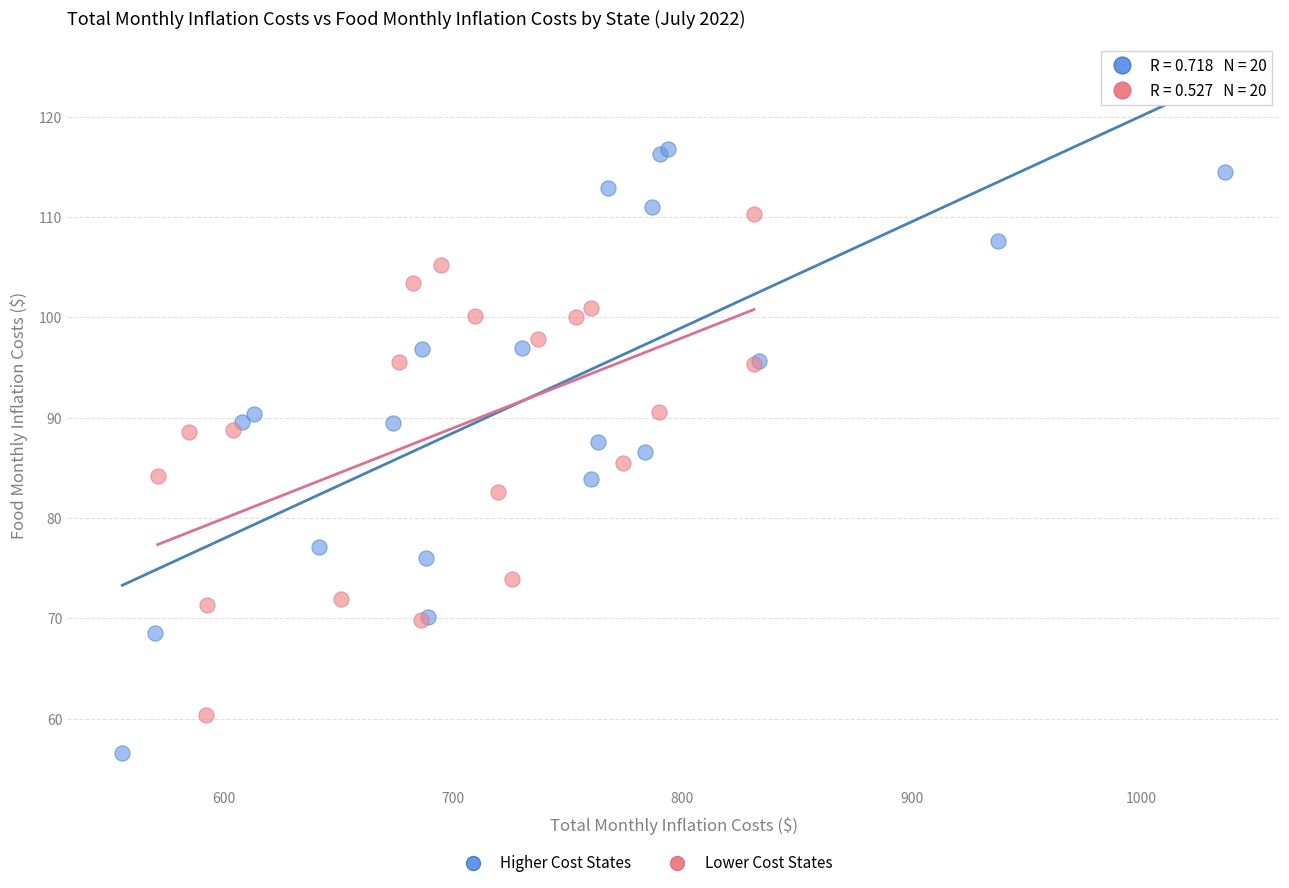

Which series reaches the minimum Y coordinate?

Higher Cost States